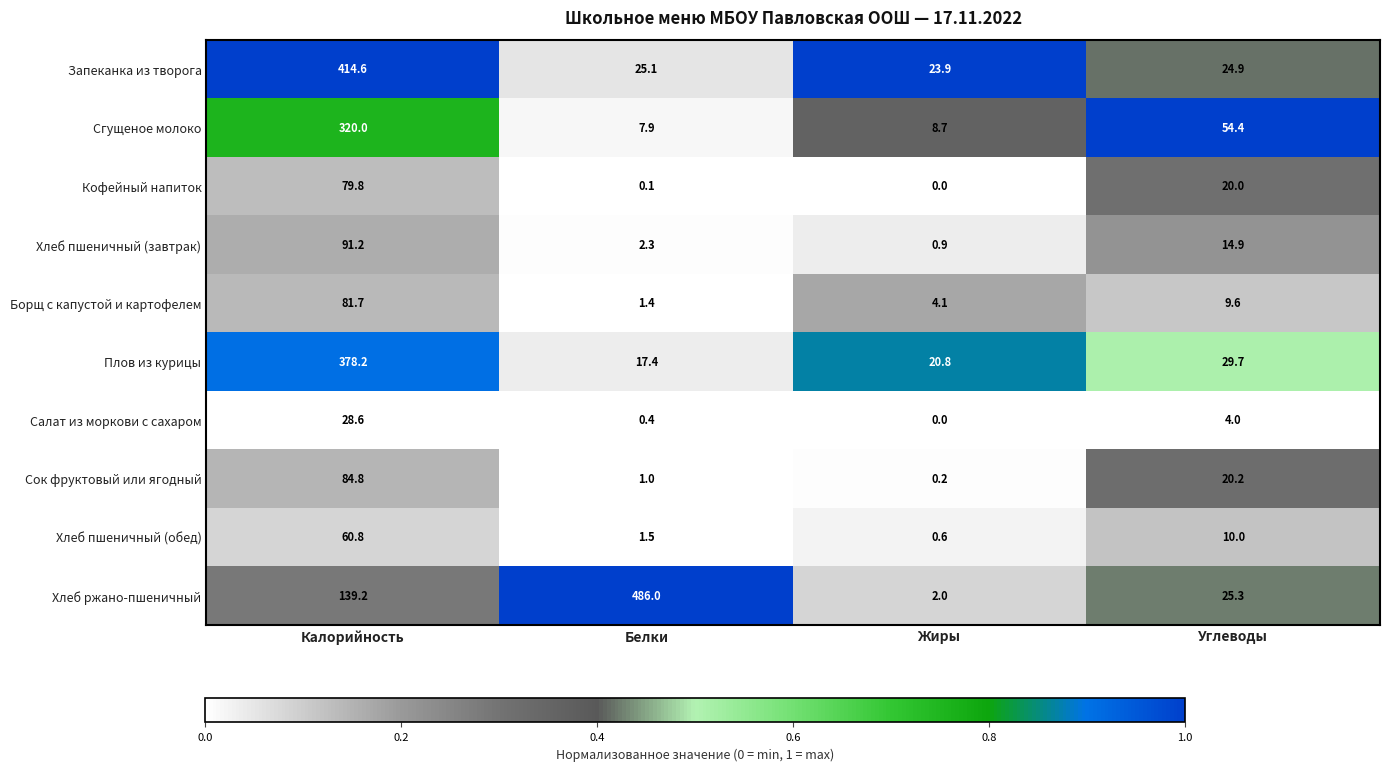

Read the Хлеб ржано-пшеничный value at Углеводы.

25.3